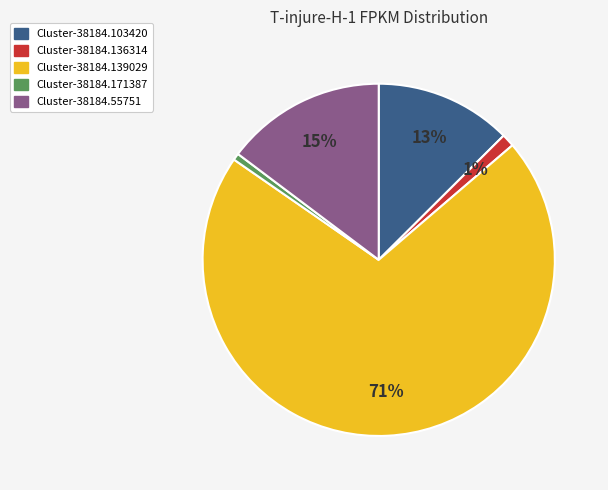

To the nearest percent, what is the average slice percentage?

20%